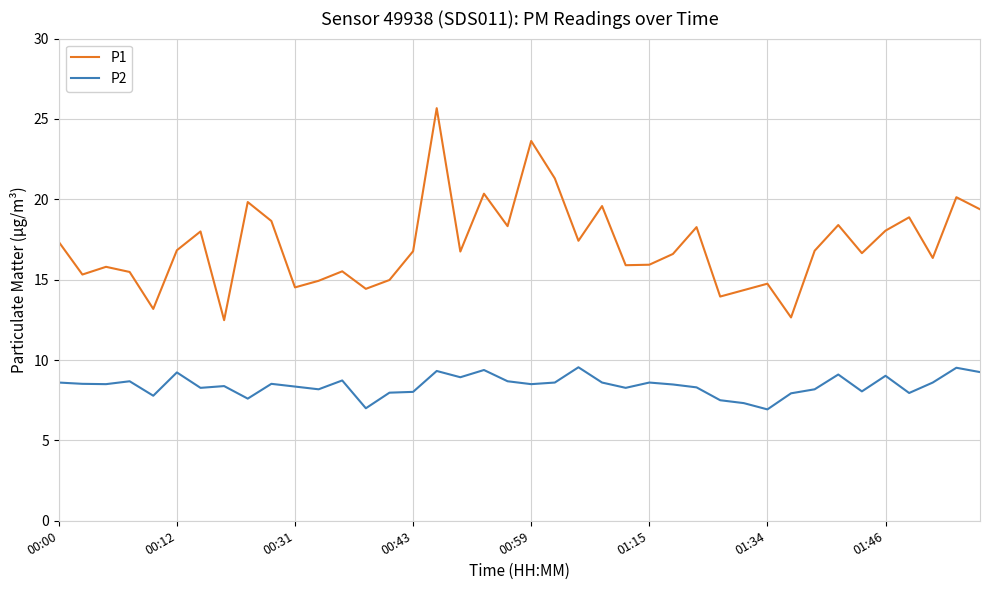

List the series in order of their overall mean, lowest first.

P2, P1